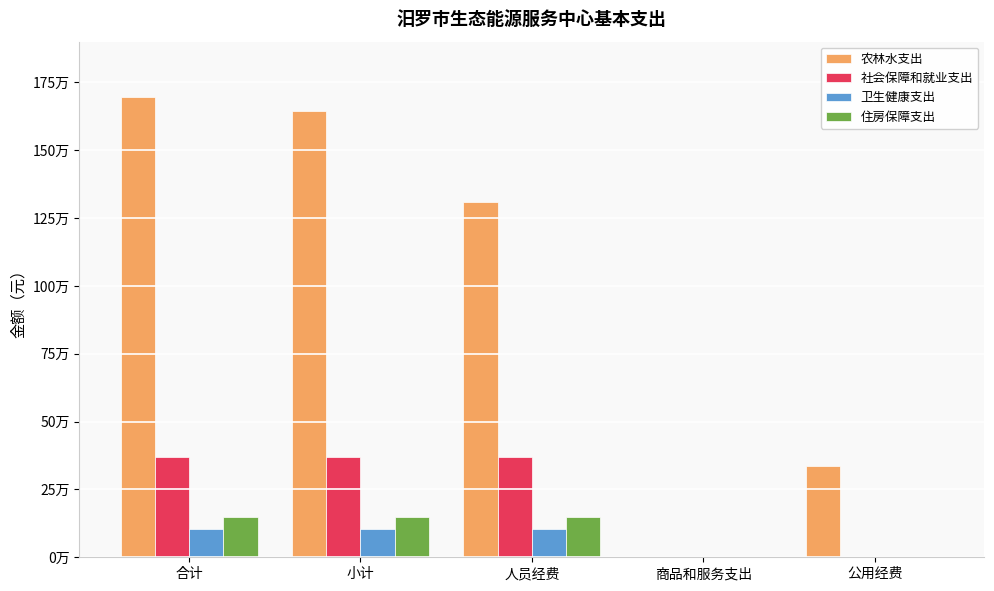

What is the sum of the 住房保障支出 values at 人员经费 and 公用经费?

148880.2